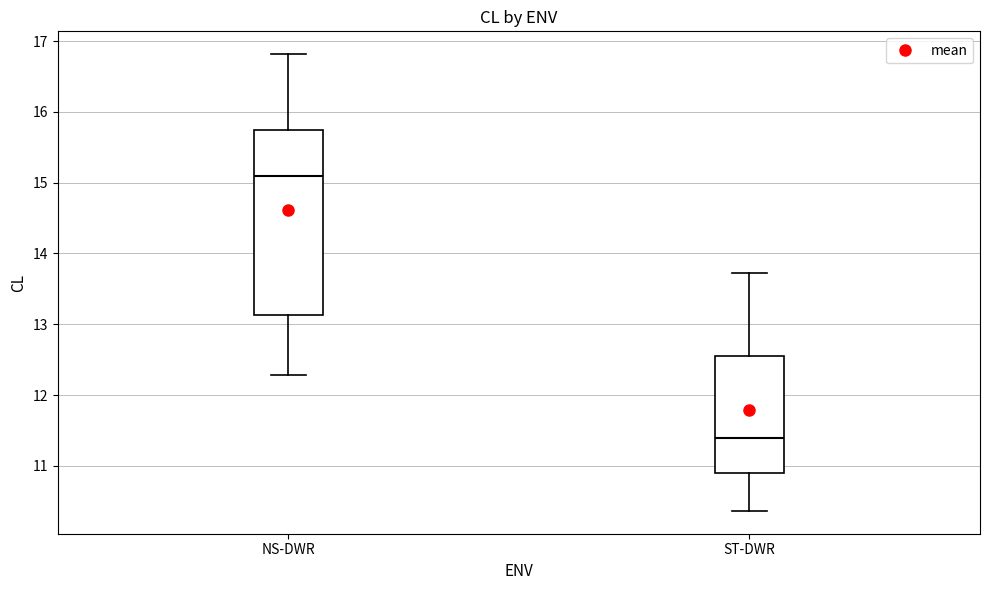

Reading left to right, read every box against the y-axis: the position of its median line, the range the box covers, and the ends of its whiskers. The values are not printed on the chart, so give them approximately, as read against the axis.

NS-DWR: median 15.1, box 13.1 to 15.7, whiskers 12.3 to 16.8
ST-DWR: median 11.4, box 10.9 to 12.5, whiskers 10.4 to 13.7